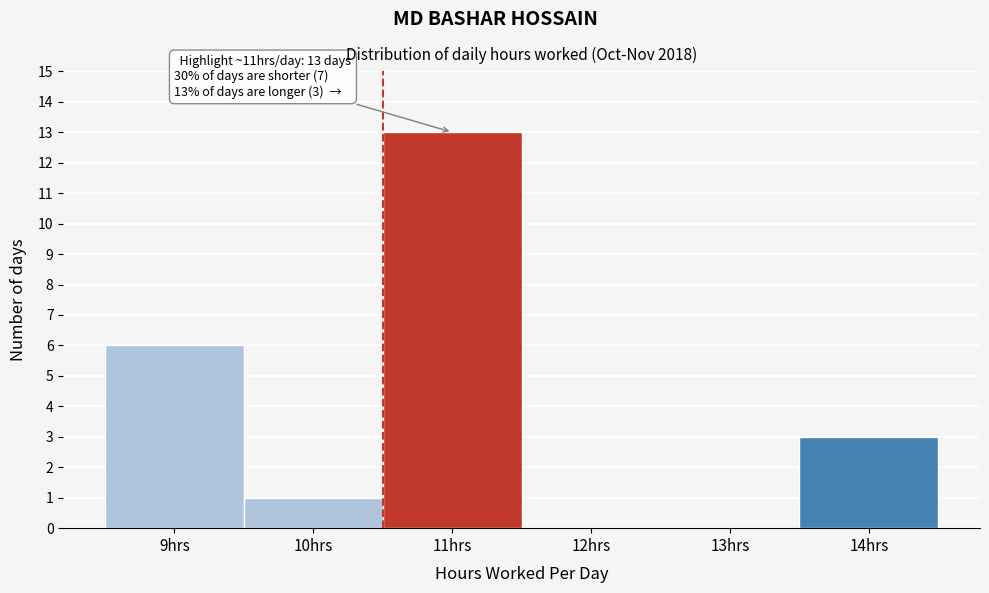

Which range on the x-axis has the tallest bar?

10.5 to 11.5